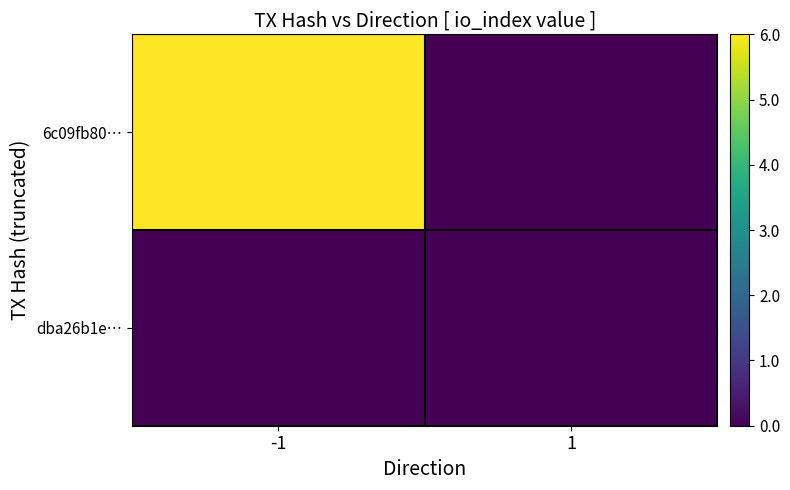

Which series has the largest range (max minus min)?

6c09fb80…